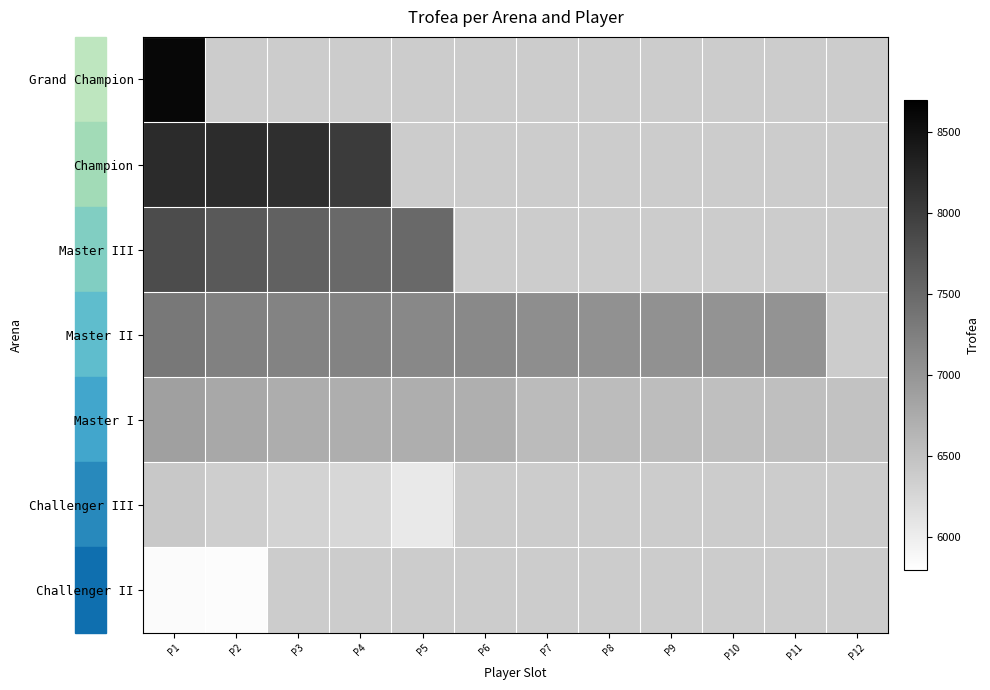

List the series in order of their peak value, lowest first.

Challenger II, Challenger III, Master I, Master II, Master III, Champion, Grand Champion